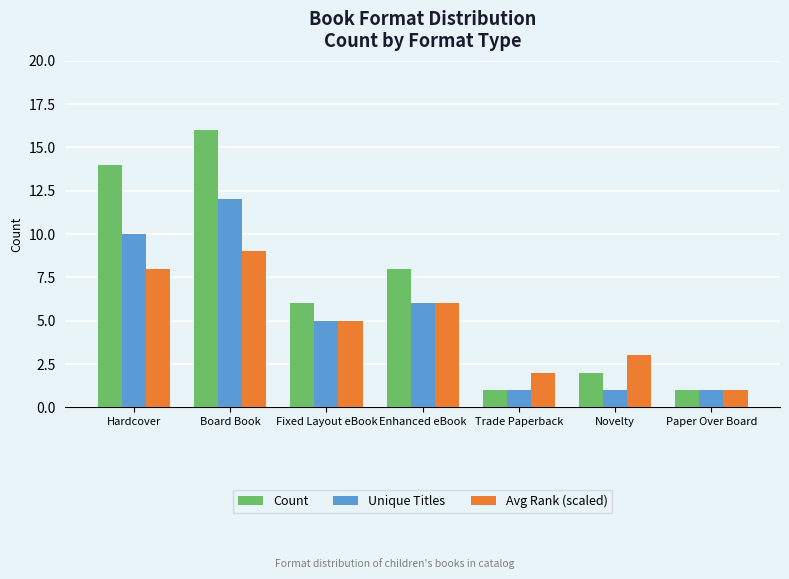

Reading right to left, extract all data points from this chart.

Count: Paper Over Board=1	Novelty=2	Trade Paperback=1	Enhanced eBook=8	Fixed Layout eBook=6	Board Book=16	Hardcover=14
Unique Titles: Paper Over Board=1	Novelty=1	Trade Paperback=1	Enhanced eBook=6	Fixed Layout eBook=5	Board Book=12	Hardcover=10
Avg Rank (scaled): Paper Over Board=1	Novelty=3	Trade Paperback=2	Enhanced eBook=6	Fixed Layout eBook=5	Board Book=9	Hardcover=8